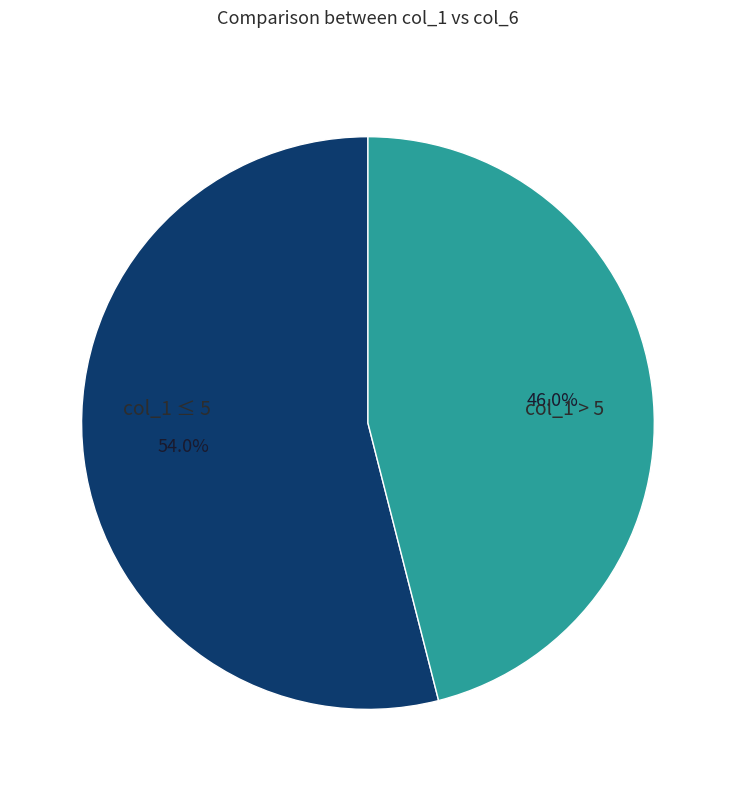

Is there any slice that represents more than half of the pie?

Yes